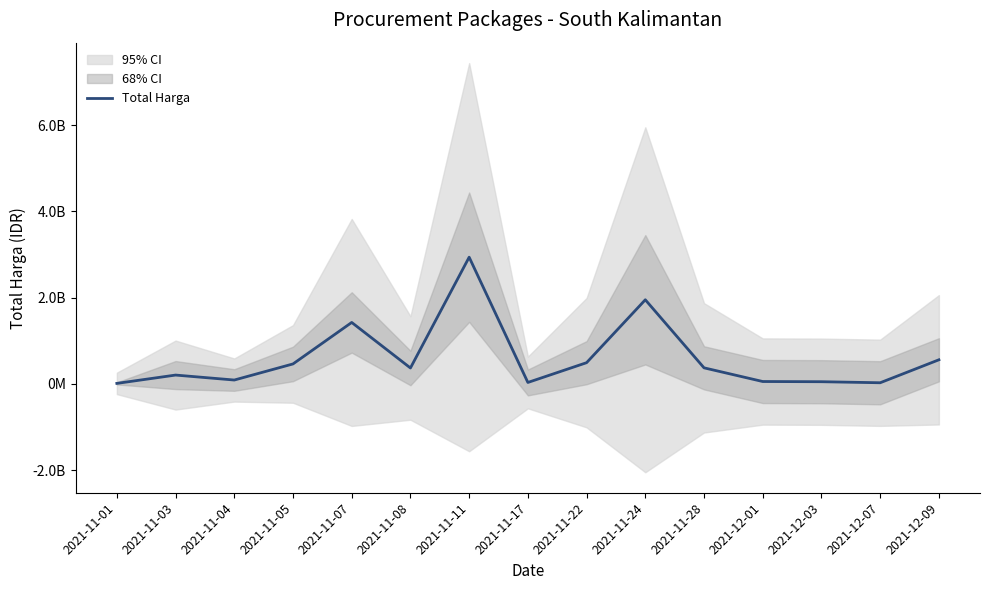

How many values are below 369965000?

7